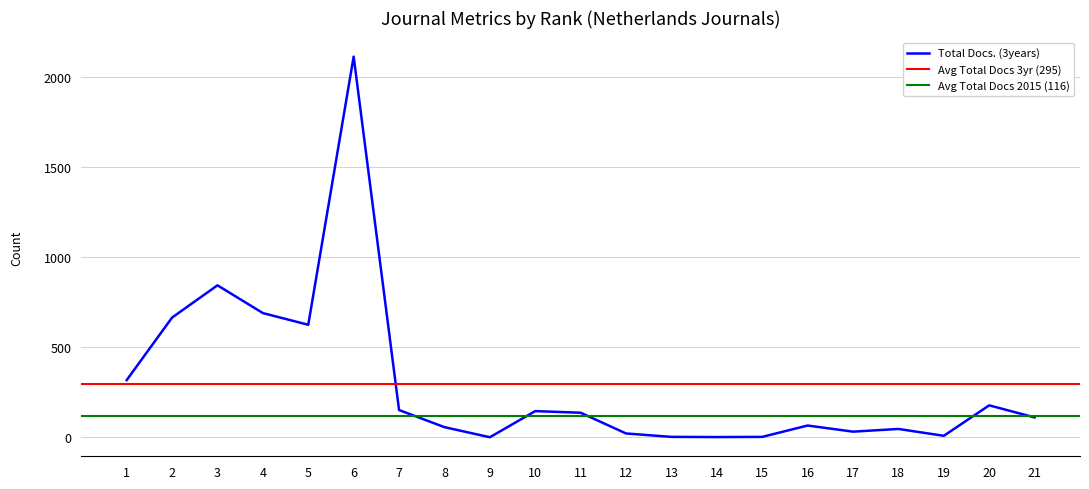

True or false: Total Docs. (2015) has more than 0 points higher than both neighbors.

True